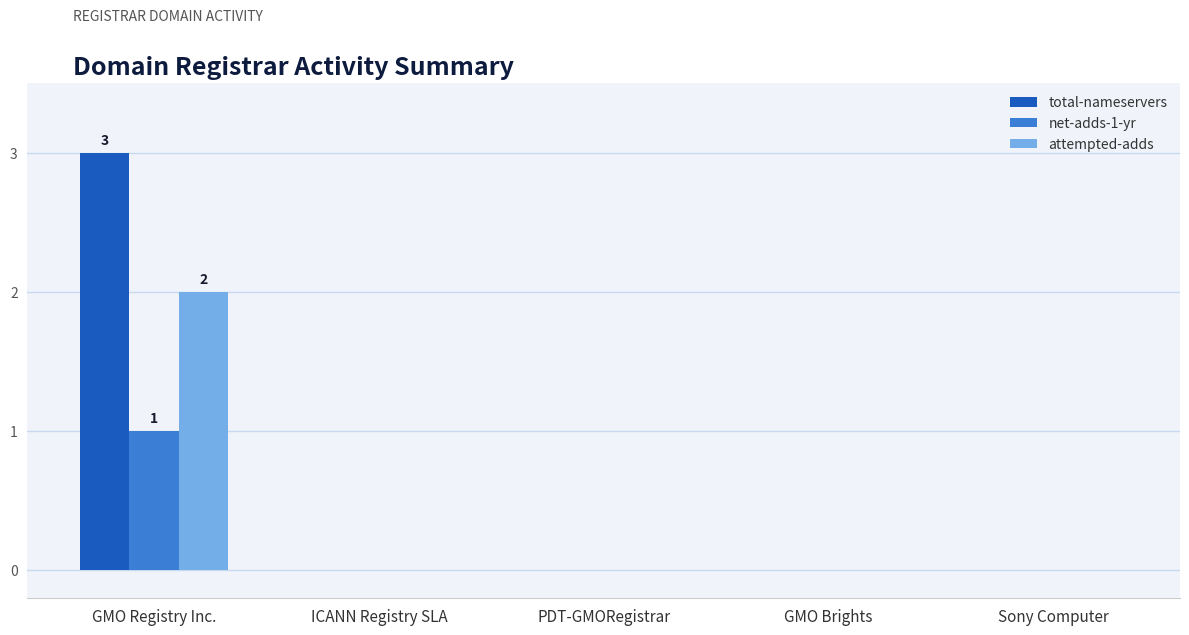

At which category does the chart reach its peak across all series?

GMO Registry Inc.